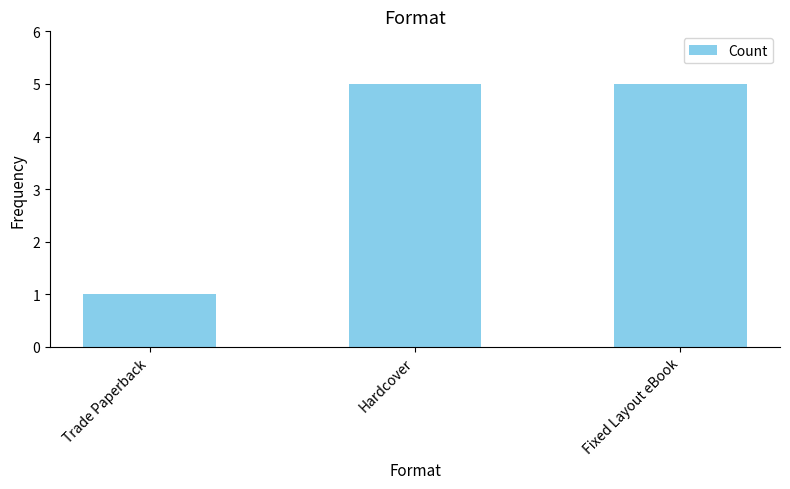

What position from the left is Hardcover?

2